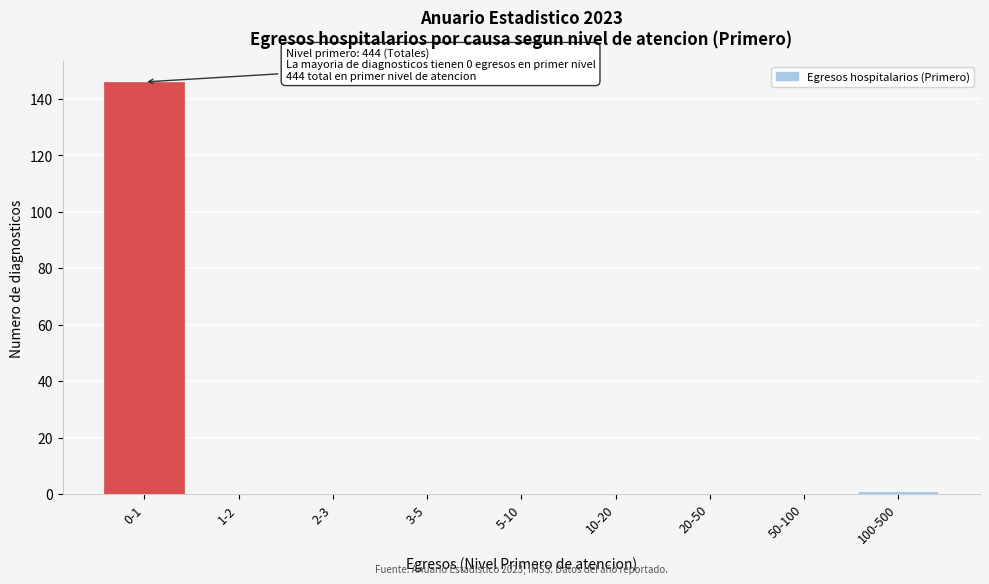

Reading right to left, transcribe all the data shown in this chart.

100-500=1	50-100=0	20-50=0	10-20=0	5-10=0	3-5=0	2-3=0	1-2=0	0-1=146